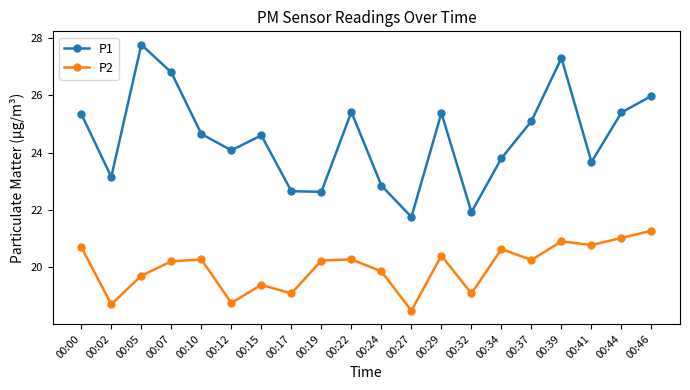

Which series changed the most between 00:10 and 00:41?

P1